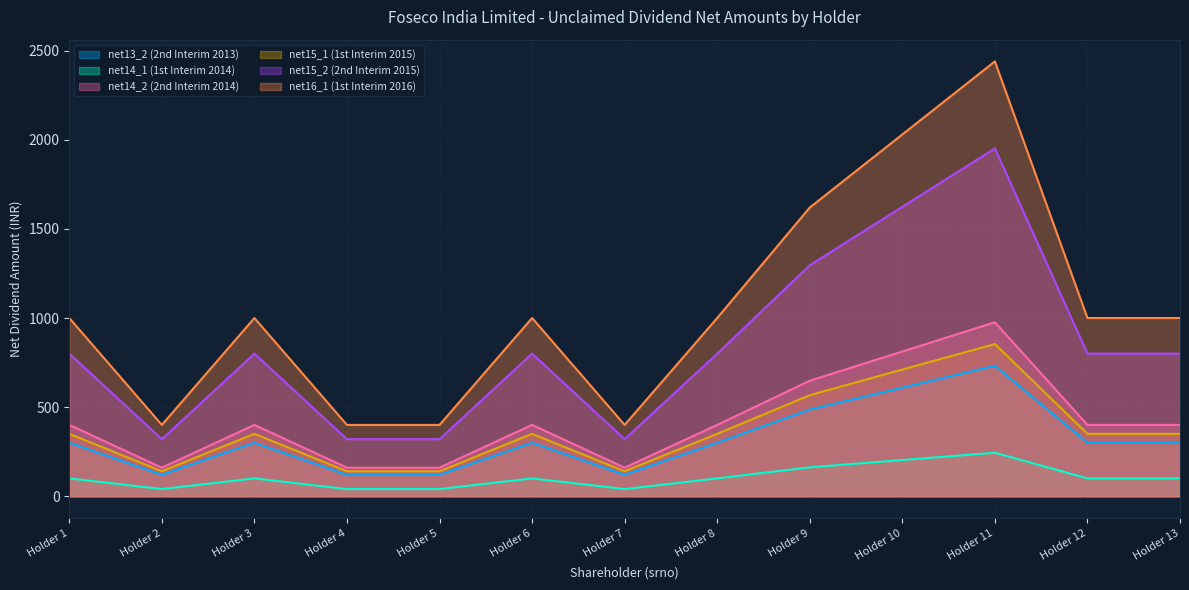

How many data points in net15_1 (1st Interim 2015) are less than 350?

4